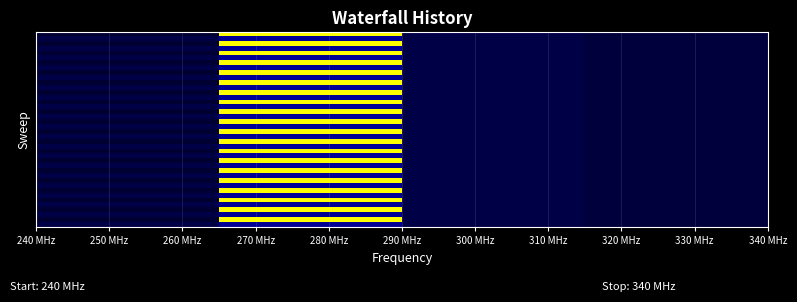

How many distinct data groups are displayed?

40